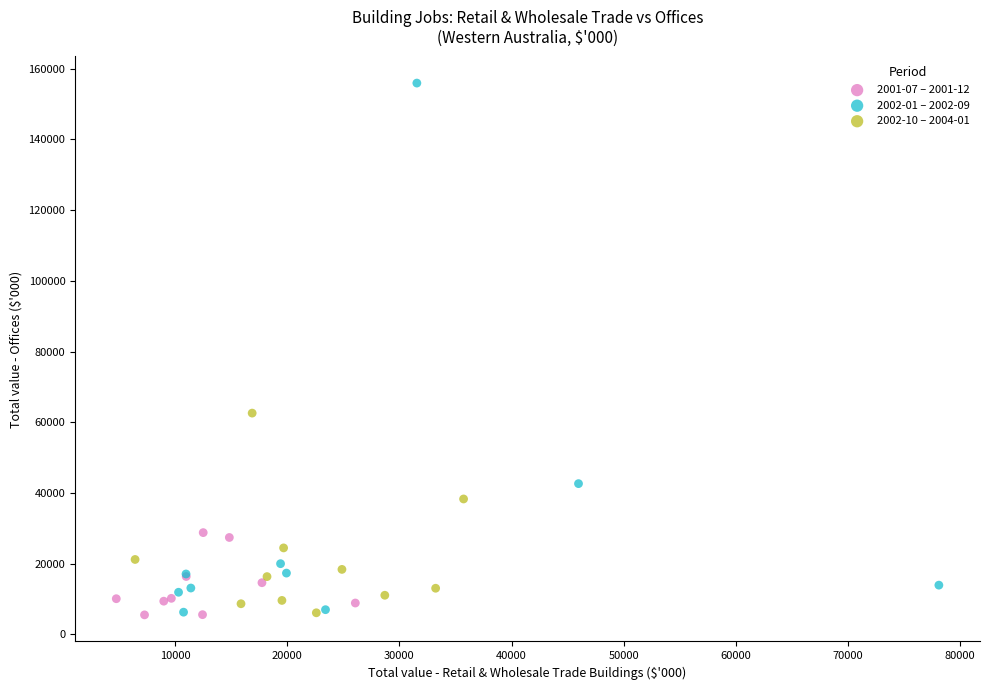

Which series has the largest Y range (max minus min)?

2002-01 – 2002-09